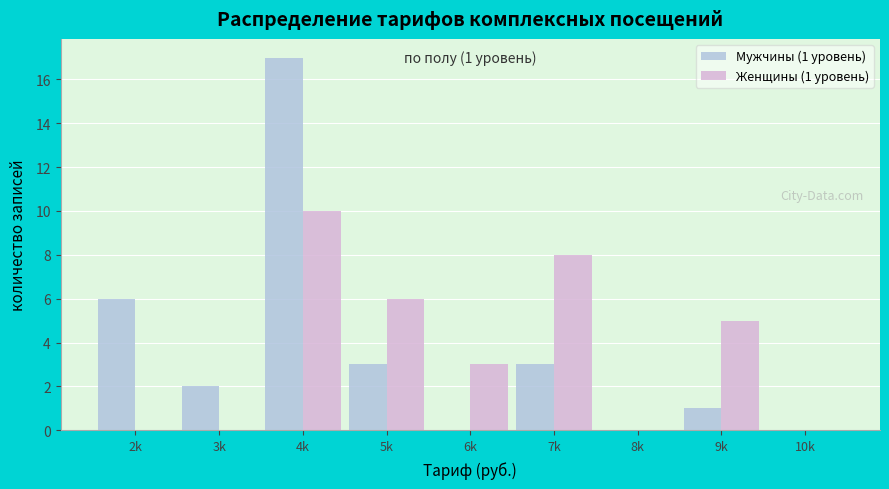

Reading left to right, what are all the values shown in this chart?

Мужчины (1 уровень): 2k=6	3k=2	4k=17	5k=3	6k=0	7k=3	8k=0	9k=1	10k=0
Женщины (1 уровень): 2k=0	3k=0	4k=10	5k=6	6k=3	7k=8	8k=0	9k=5	10k=0